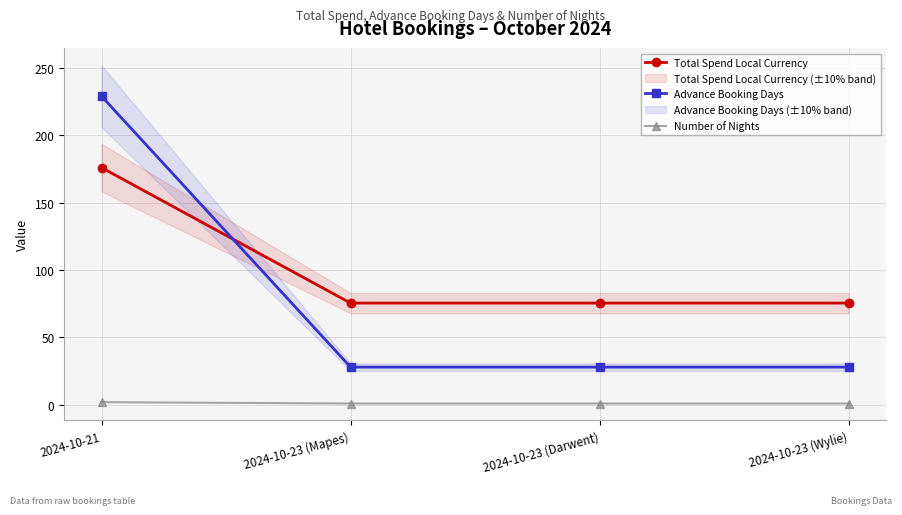

What is the difference between the Number of Nights values at 2024-10-21 and 2024-10-23 (Wylie)?

1.0